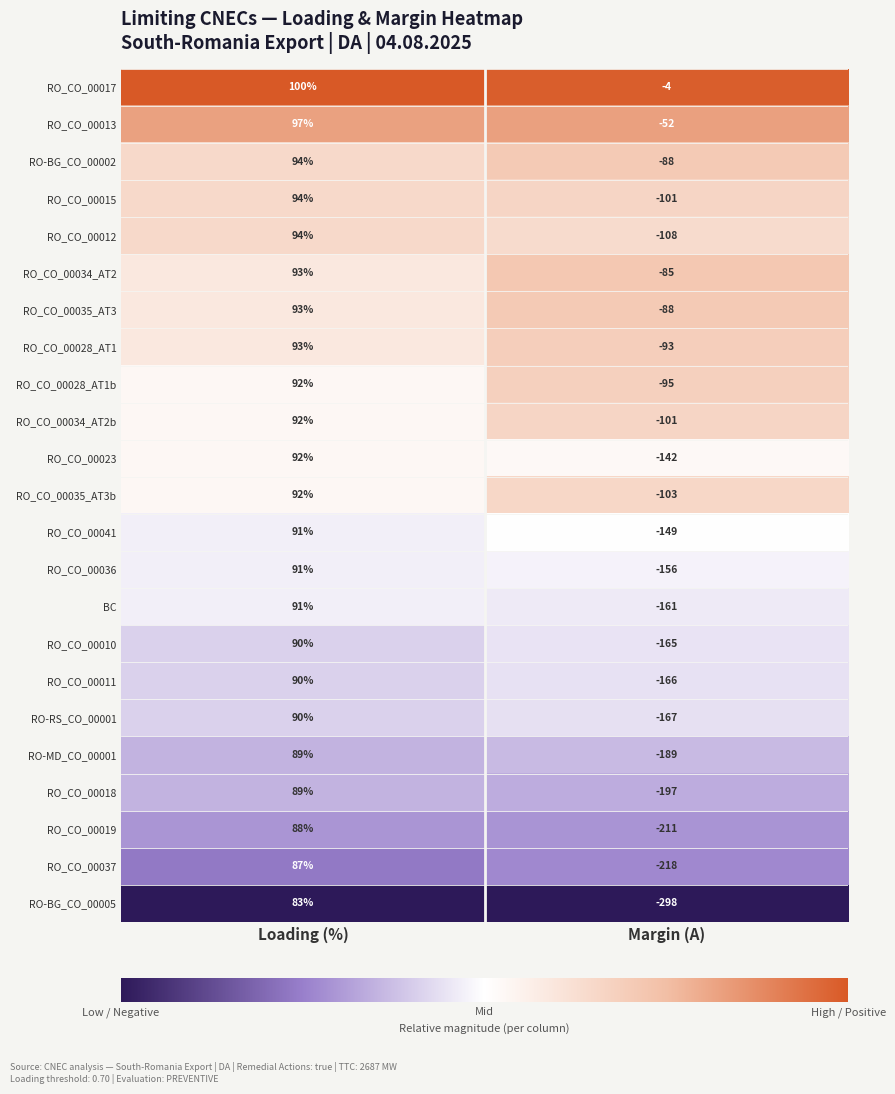

The RO_CO_00011 series shows -230 at Margin (A). True or false?

False